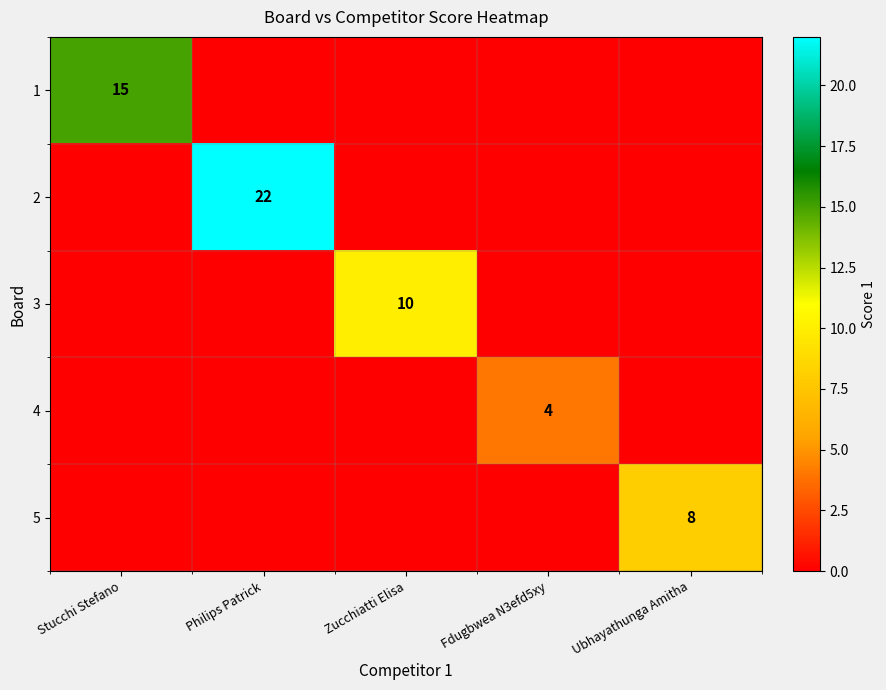

Is it true that 4 equals 0 at Philips Patrick?

True